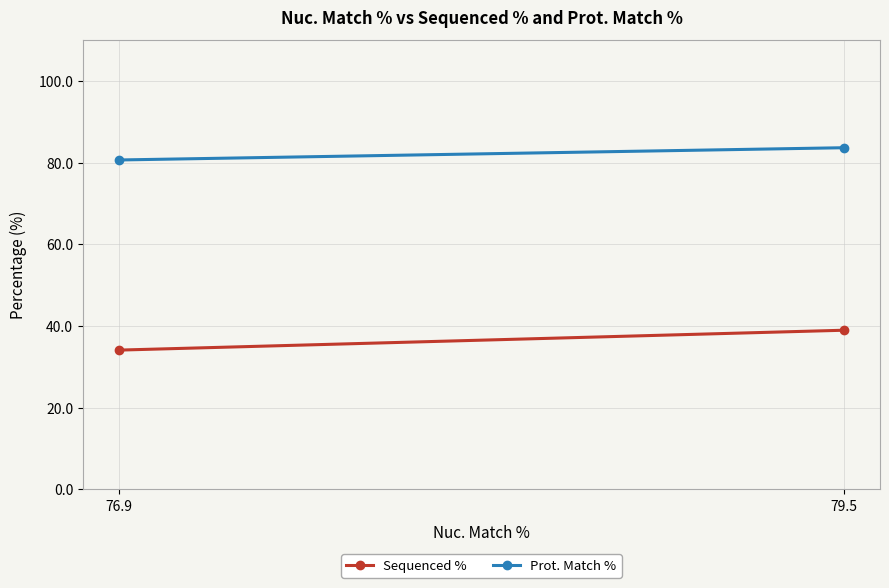

What value does the Sequenced % series have at 76.9?

34.1